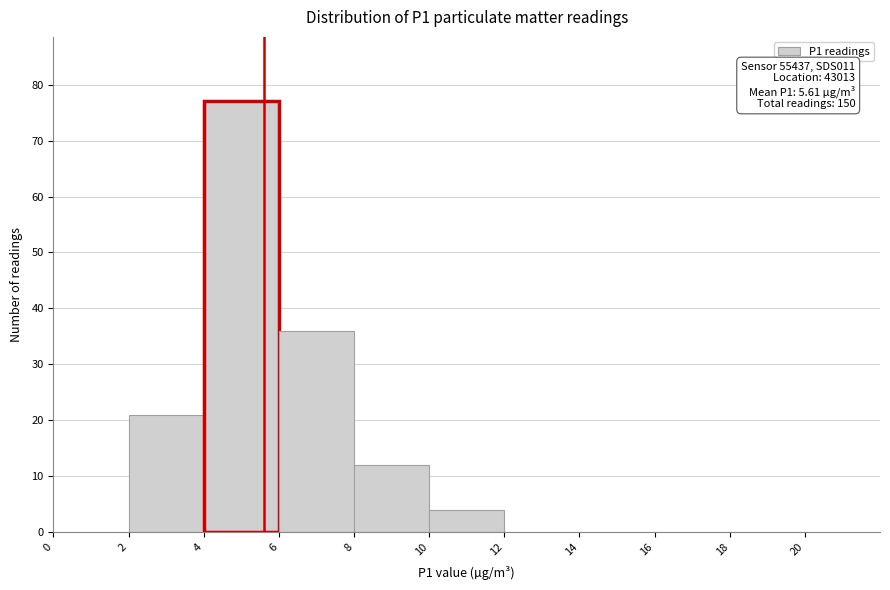

Which range on the x-axis has the tallest bar?

4 to 6